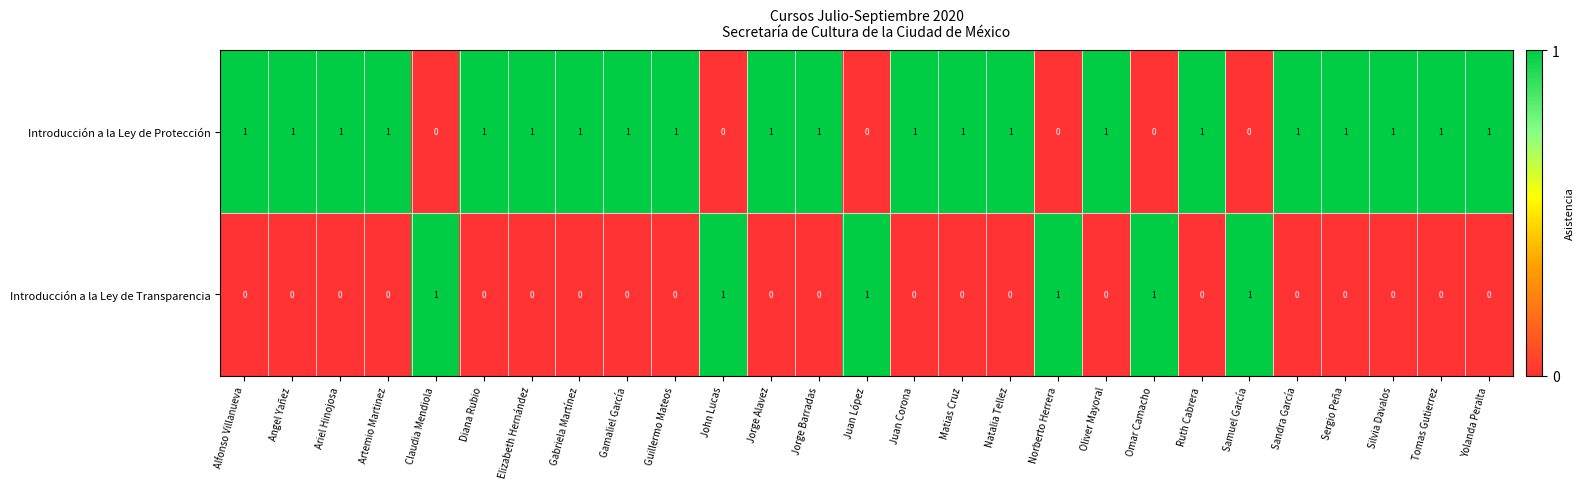

Is the value of Introducción a la Ley de Transparencia at Natalia Tellez greater than the value of Introducción a la Ley de Protección at Sergio Peña?

No